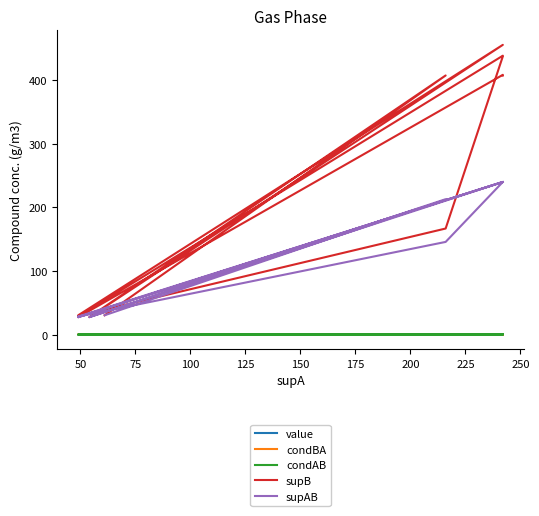

Which series has the widest spread of values?

supB